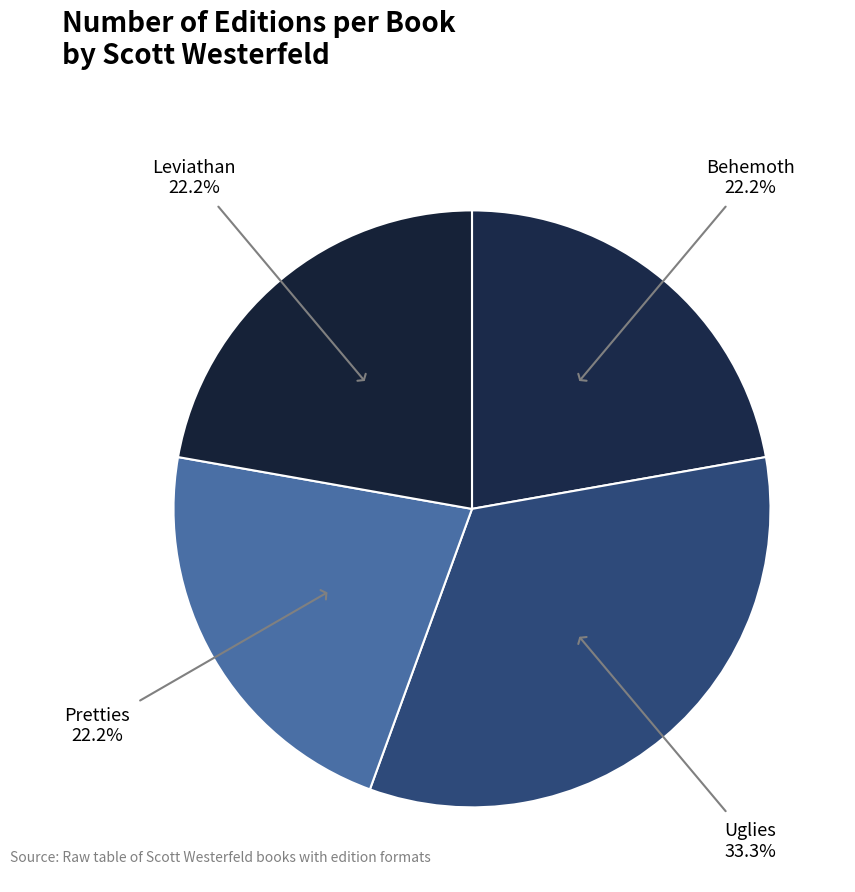

Do Pretties and Behemoth together represent more than half of the pie?

No